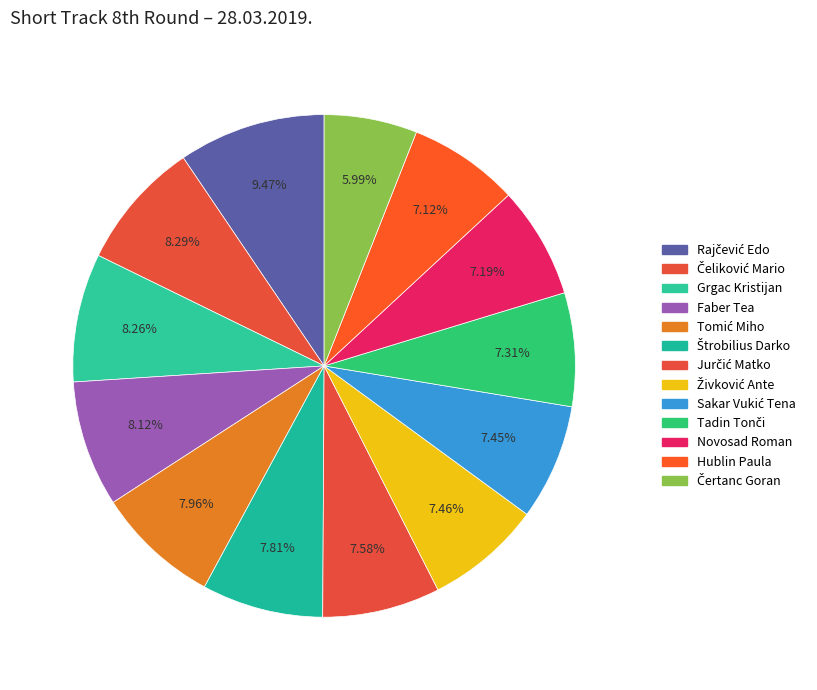

To the nearest percent, what is the average slice percentage?

8%